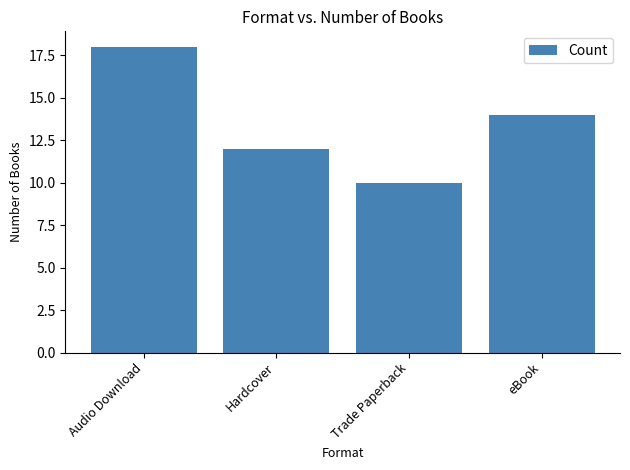

Which category has the lowest value across all series?

Trade Paperback